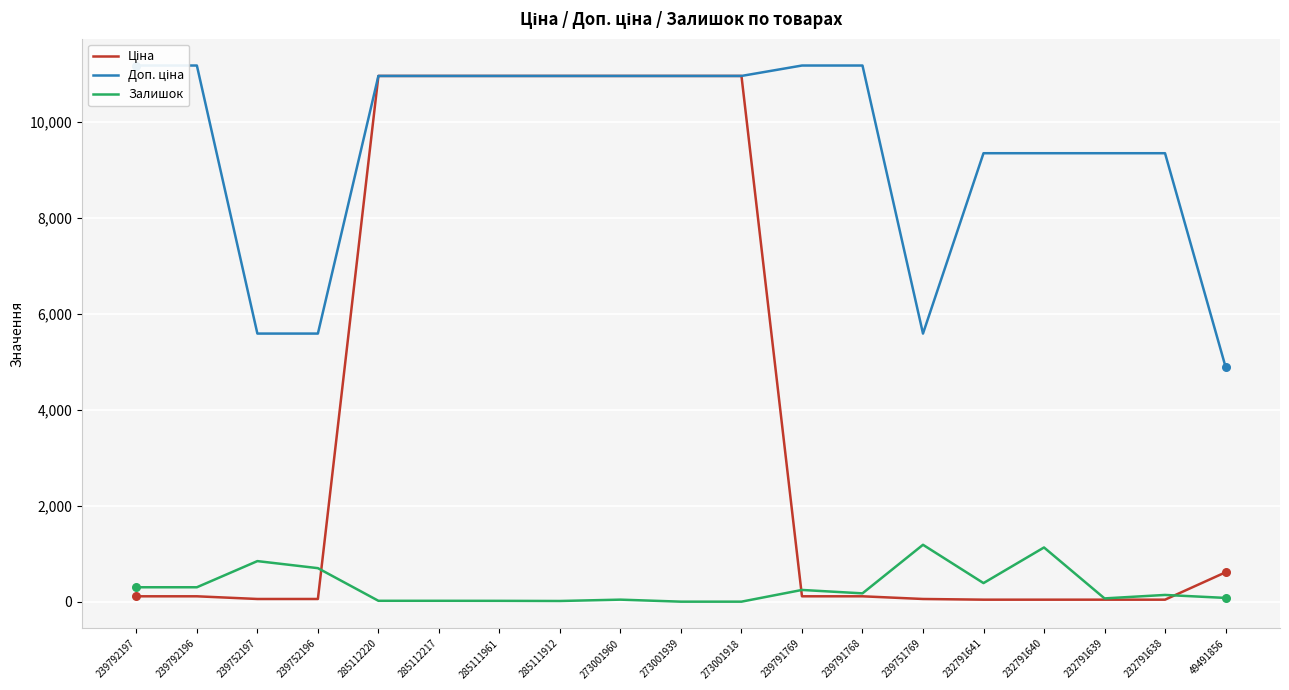

At how many categories does at least one series exceed 3729?

19